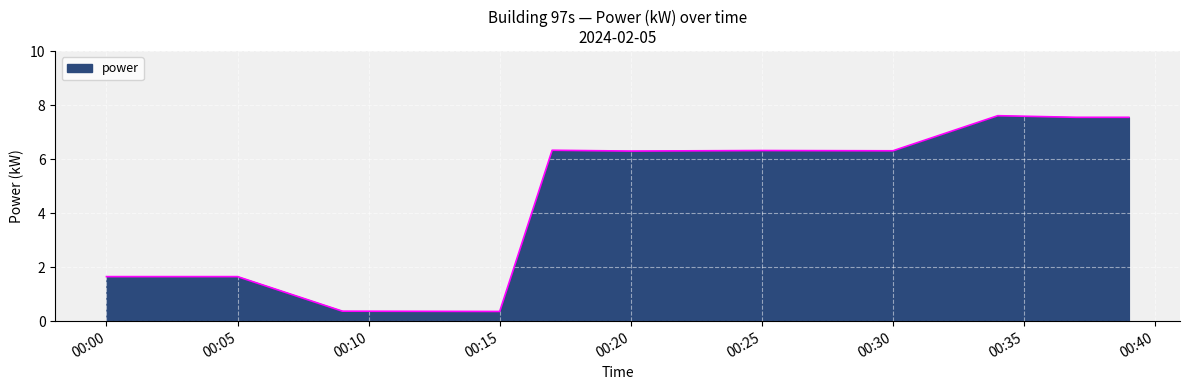

What is the greatest value displayed?

7.6